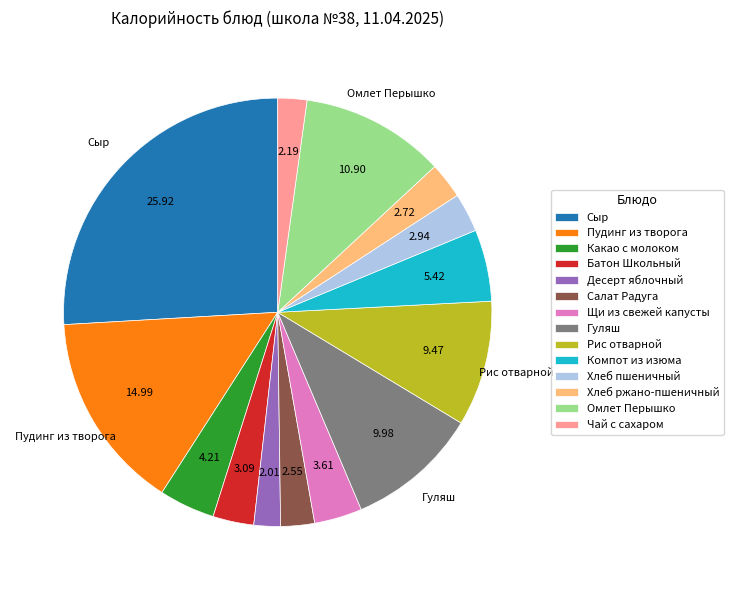

How many slices are in this pie chart?

14